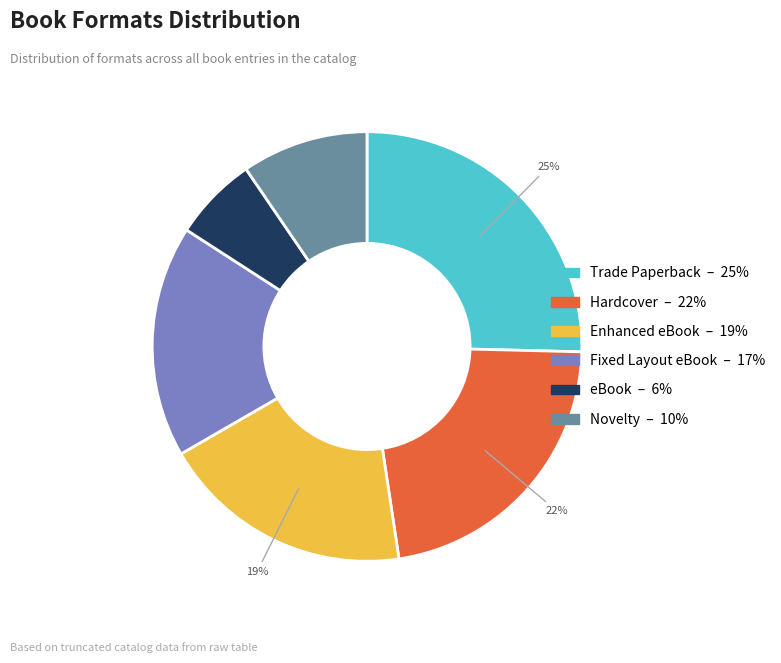

Is the sum of Enhanced eBook and Hardcover greater than half?

No